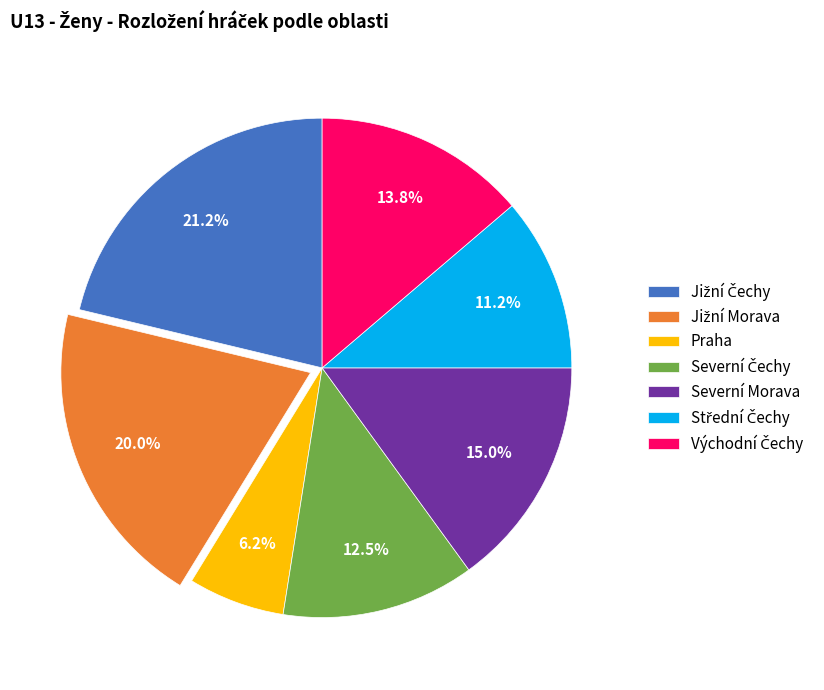

Which slice is the smallest?

Praha